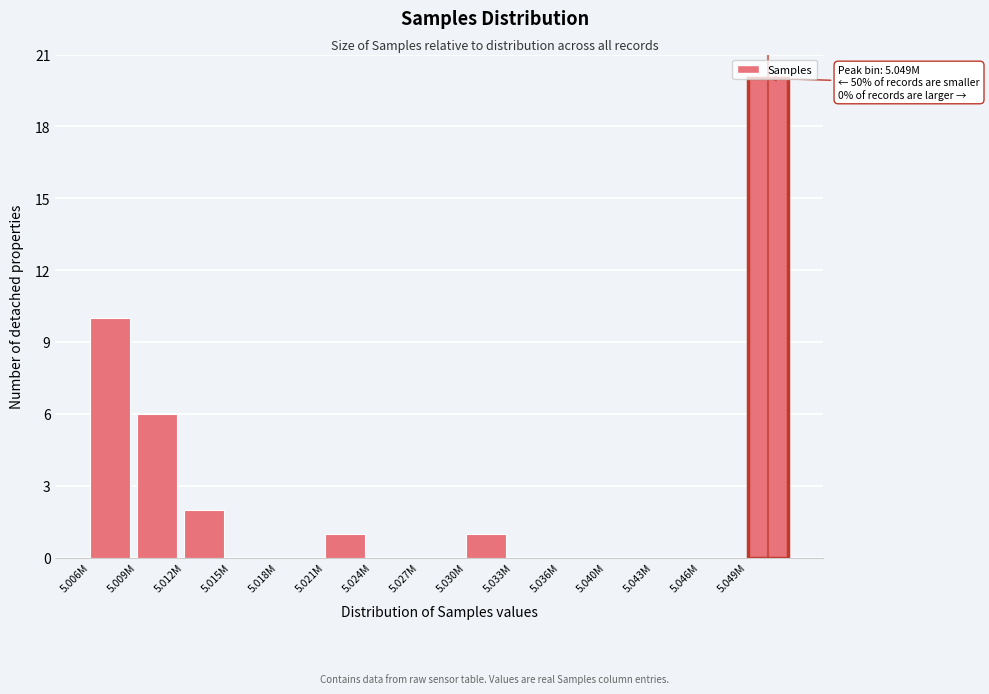

Is it true that the value at 5.006M is 6?

False